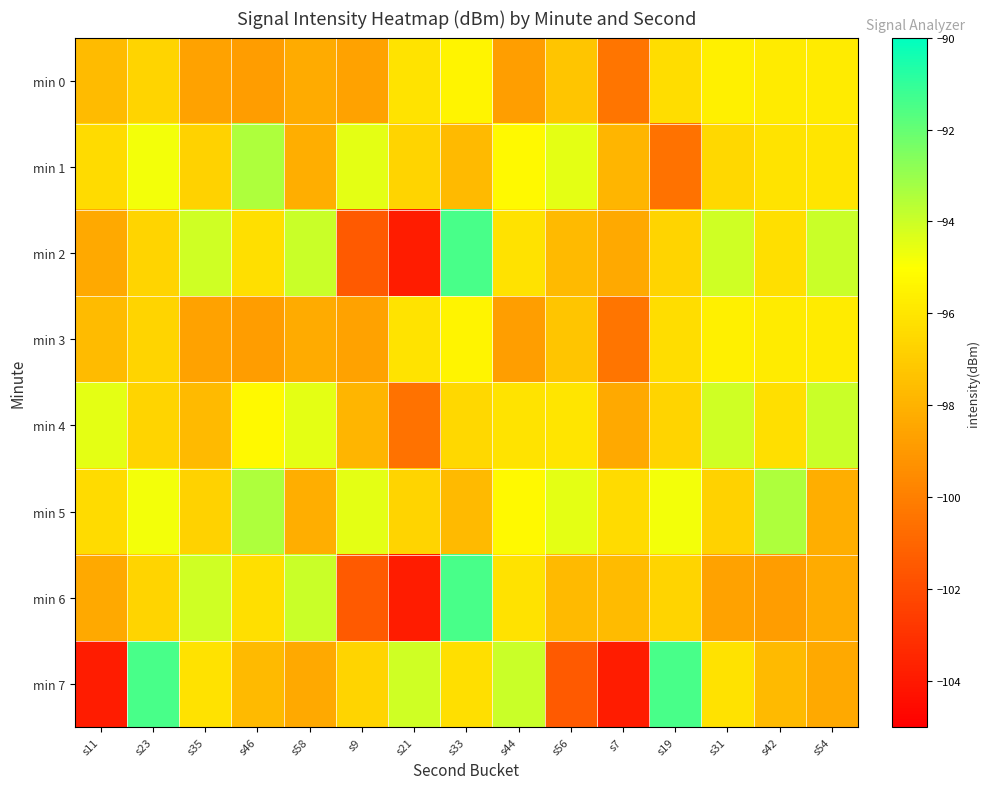

Which series has the widest spread of values?

min 2